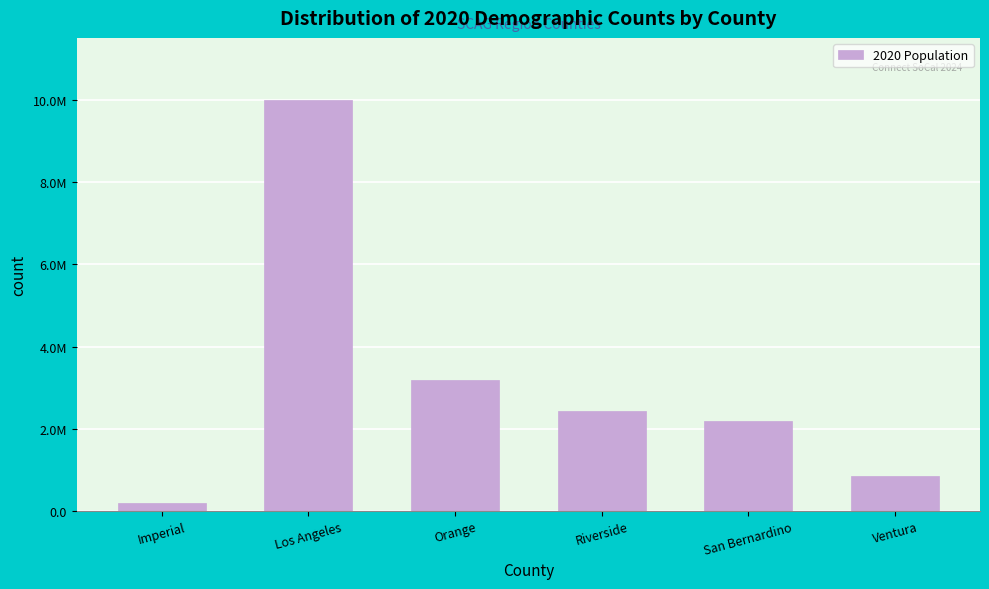

Does the chart contain any negative values?

No